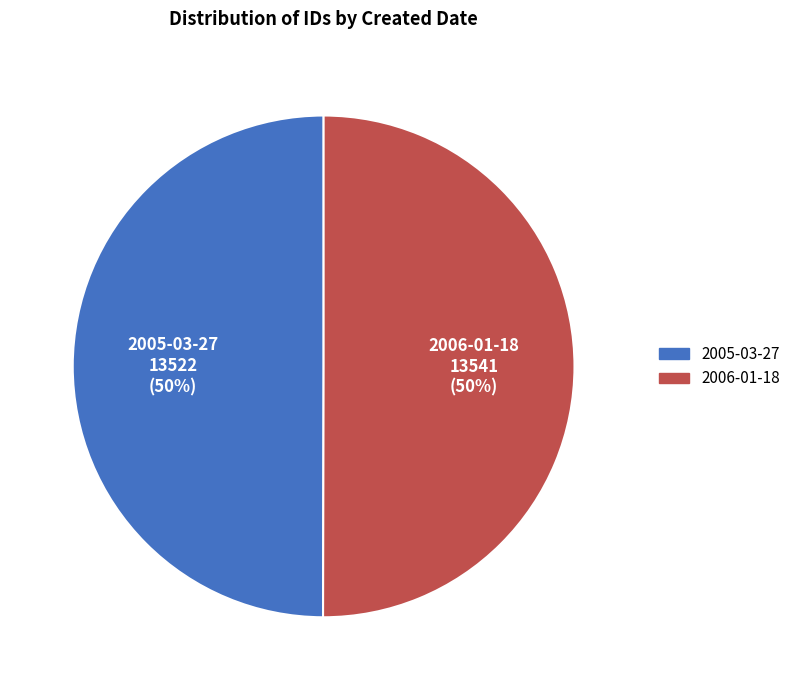

True or false: 2005-03-27 accounts for 50% of the total.

True